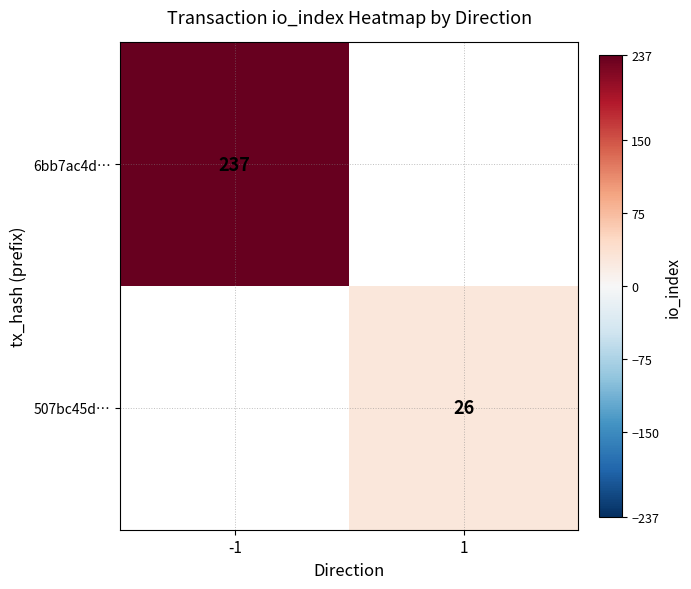

What is the smallest value displayed?

26.0